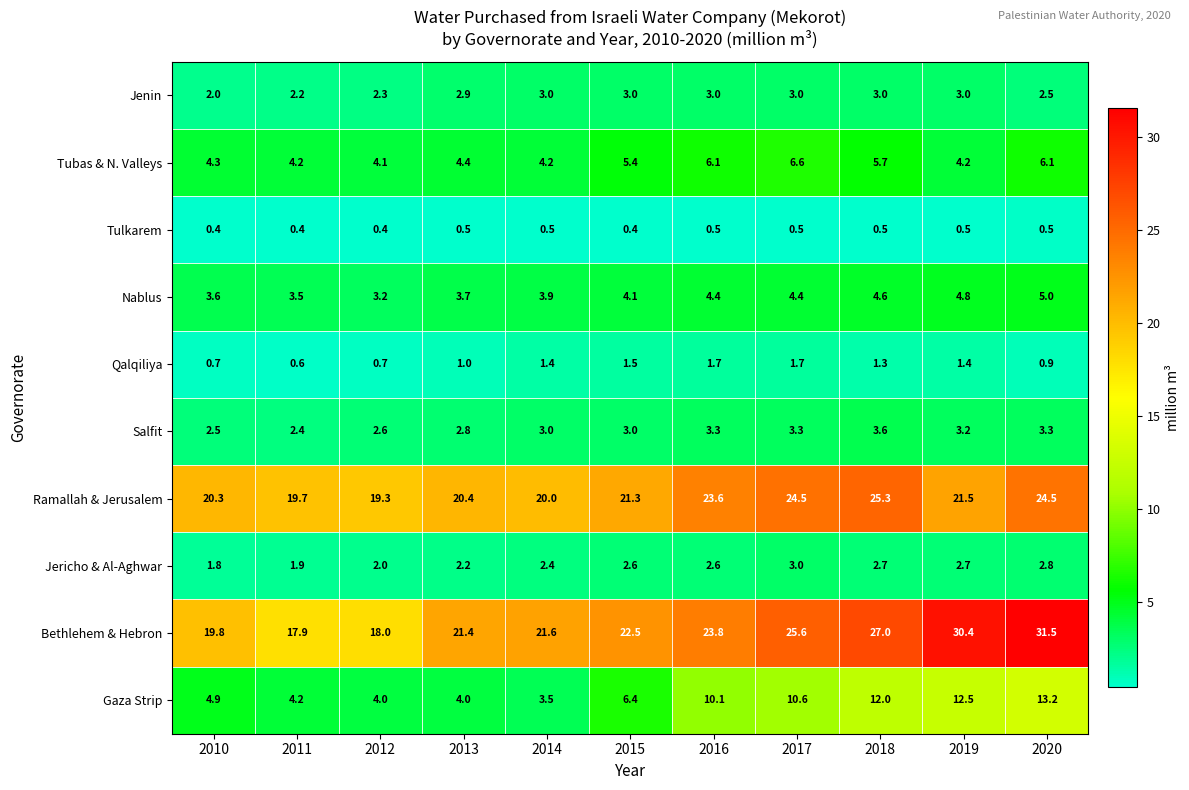

Which series changed the most between 2010 and 2020?

Bethlehem & Hebron